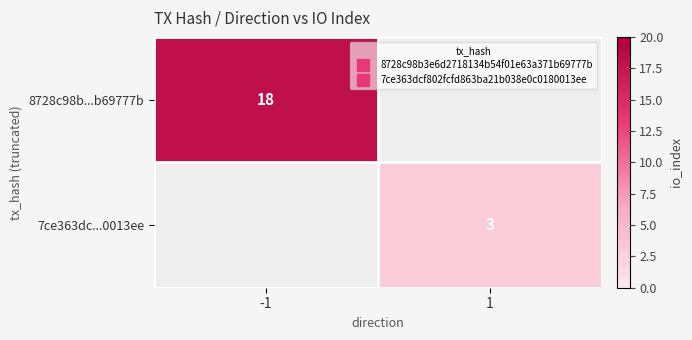

Between 1 and -1, which is larger?

-1